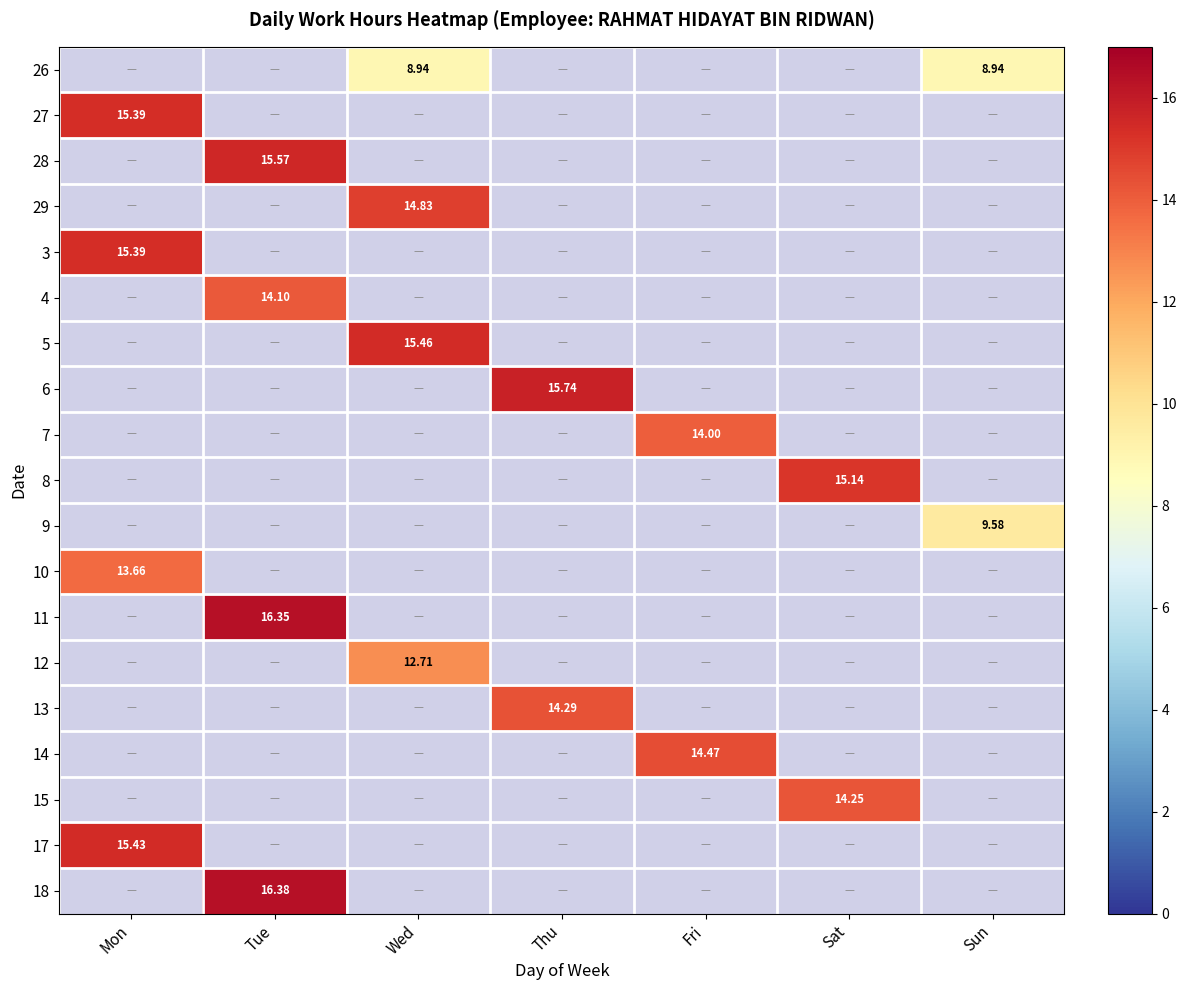

Which label corresponds to the largest value in the chart?

Tue